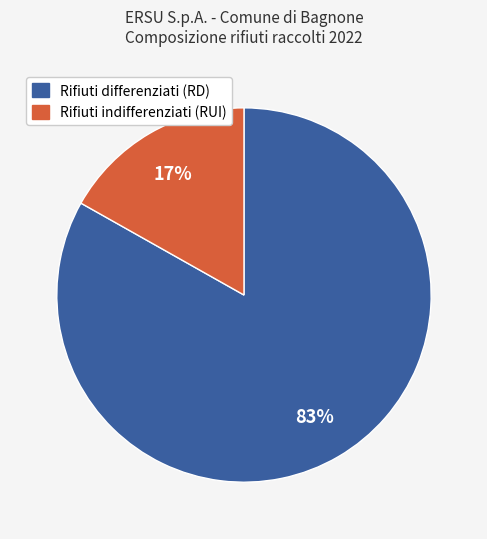

Do Rifiuti differenziati (RD) and Rifiuti indifferenziati (RUI) together represent more than half of the pie?

Yes